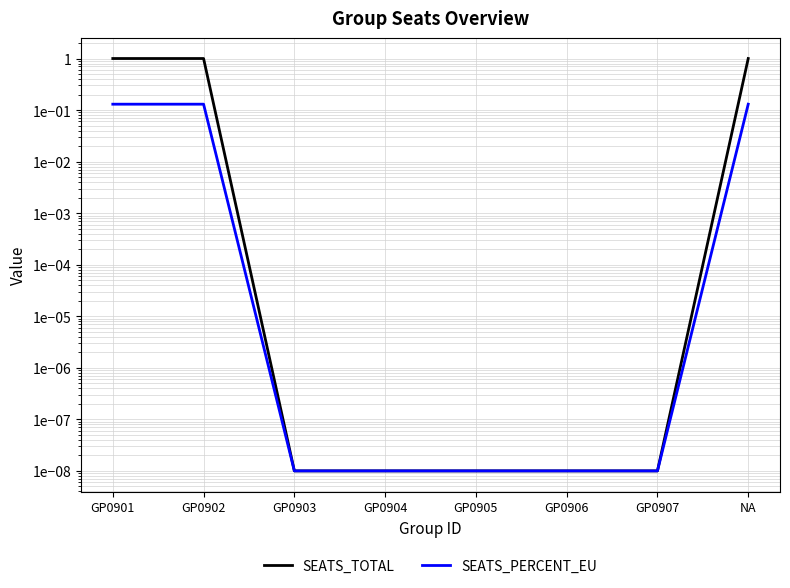

True or false: SEATS_PERCENT_EU and SEATS_TOTAL cross at least once.

False